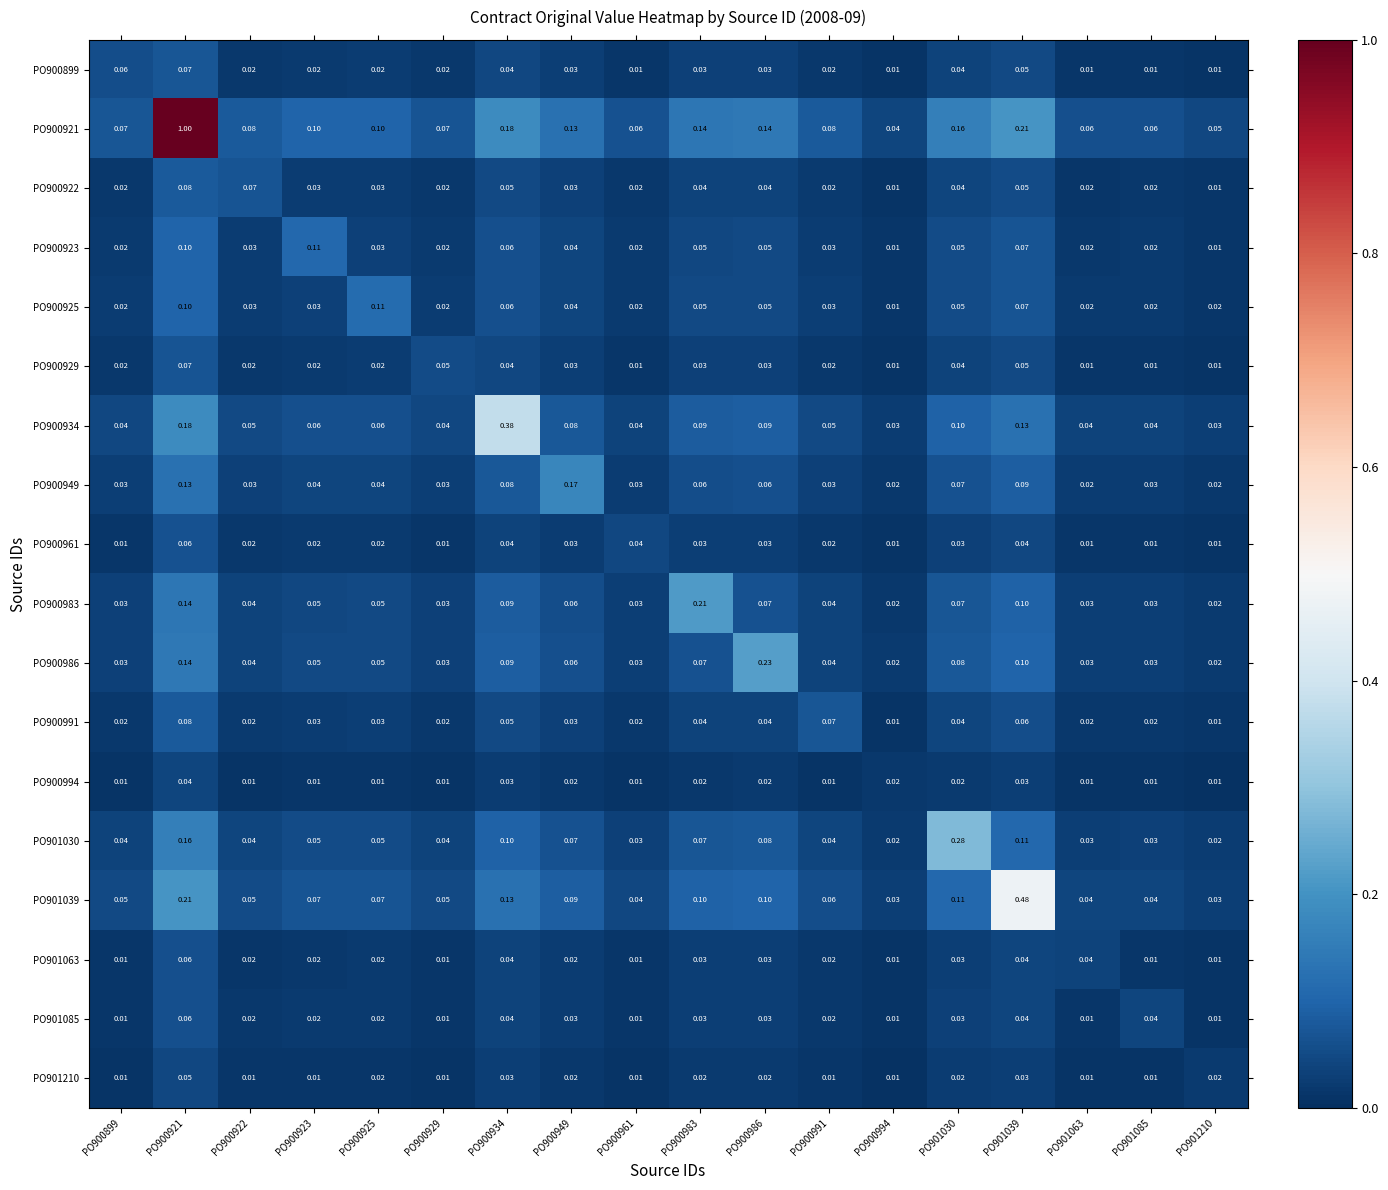

Reading left to right, transcribe all the data shown in this chart.

PO900899: PO900899=0.1	PO900921=0.1	PO900922=0.0	PO900923=0.0	PO900925=0.0	PO900929=0.0	PO900934=0.0	PO900949=0.0	PO900961=0.0	PO900983=0.0	PO900986=0.0	PO900991=0.0	PO900994=0.0	PO901030=0.0	PO901039=0.1	PO901063=0.0	PO901085=0.0	PO901210=0.0
PO900921: PO900899=0.1	PO900921=1.0	PO900922=0.1	PO900923=0.1	PO900925=0.1	PO900929=0.1	PO900934=0.2	PO900949=0.1	PO900961=0.1	PO900983=0.1	PO900986=0.1	PO900991=0.1	PO900994=0.0	PO901030=0.2	PO901039=0.2	PO901063=0.1	PO901085=0.1	PO901210=0.1
PO900922: PO900899=0.0	PO900921=0.1	PO900922=0.1	PO900923=0.0	PO900925=0.0	PO900929=0.0	PO900934=0.1	PO900949=0.0	PO900961=0.0	PO900983=0.0	PO900986=0.0	PO900991=0.0	PO900994=0.0	PO901030=0.0	PO901039=0.1	PO901063=0.0	PO901085=0.0	PO901210=0.0
PO900923: PO900899=0.0	PO900921=0.1	PO900922=0.0	PO900923=0.1	PO900925=0.0	PO900929=0.0	PO900934=0.1	PO900949=0.0	PO900961=0.0	PO900983=0.1	PO900986=0.1	PO900991=0.0	PO900994=0.0	PO901030=0.1	PO901039=0.1	PO901063=0.0	PO901085=0.0	PO901210=0.0
PO900925: PO900899=0.0	PO900921=0.1	PO900922=0.0	PO900923=0.0	PO900925=0.1	PO900929=0.0	PO900934=0.1	PO900949=0.0	PO900961=0.0	PO900983=0.1	PO900986=0.1	PO900991=0.0	PO900994=0.0	PO901030=0.1	PO901039=0.1	PO901063=0.0	PO901085=0.0	PO901210=0.0
PO900929: PO900899=0.0	PO900921=0.1	PO900922=0.0	PO900923=0.0	PO900925=0.0	PO900929=0.1	PO900934=0.0	PO900949=0.0	PO900961=0.0	PO900983=0.0	PO900986=0.0	PO900991=0.0	PO900994=0.0	PO901030=0.0	PO901039=0.1	PO901063=0.0	PO901085=0.0	PO901210=0.0
PO900934: PO900899=0.0	PO900921=0.2	PO900922=0.1	PO900923=0.1	PO900925=0.1	PO900929=0.0	PO900934=0.4	PO900949=0.1	PO900961=0.0	PO900983=0.1	PO900986=0.1	PO900991=0.1	PO900994=0.0	PO901030=0.1	PO901039=0.1	PO901063=0.0	PO901085=0.0	PO901210=0.0
PO900949: PO900899=0.0	PO900921=0.1	PO900922=0.0	PO900923=0.0	PO900925=0.0	PO900929=0.0	PO900934=0.1	PO900949=0.2	PO900961=0.0	PO900983=0.1	PO900986=0.1	PO900991=0.0	PO900994=0.0	PO901030=0.1	PO901039=0.1	PO901063=0.0	PO901085=0.0	PO901210=0.0
PO900961: PO900899=0.0	PO900921=0.1	PO900922=0.0	PO900923=0.0	PO900925=0.0	PO900929=0.0	PO900934=0.0	PO900949=0.0	PO900961=0.0	PO900983=0.0	PO900986=0.0	PO900991=0.0	PO900994=0.0	PO901030=0.0	PO901039=0.0	PO901063=0.0	PO901085=0.0	PO901210=0.0
PO900983: PO900899=0.0	PO900921=0.1	PO900922=0.0	PO900923=0.1	PO900925=0.1	PO900929=0.0	PO900934=0.1	PO900949=0.1	PO900961=0.0	PO900983=0.2	PO900986=0.1	PO900991=0.0	PO900994=0.0	PO901030=0.1	PO901039=0.1	PO901063=0.0	PO901085=0.0	PO901210=0.0
PO900986: PO900899=0.0	PO900921=0.1	PO900922=0.0	PO900923=0.1	PO900925=0.1	PO900929=0.0	PO900934=0.1	PO900949=0.1	PO900961=0.0	PO900983=0.1	PO900986=0.2	PO900991=0.0	PO900994=0.0	PO901030=0.1	PO901039=0.1	PO901063=0.0	PO901085=0.0	PO901210=0.0
PO900991: PO900899=0.0	PO900921=0.1	PO900922=0.0	PO900923=0.0	PO900925=0.0	PO900929=0.0	PO900934=0.1	PO900949=0.0	PO900961=0.0	PO900983=0.0	PO900986=0.0	PO900991=0.1	PO900994=0.0	PO901030=0.0	PO901039=0.1	PO901063=0.0	PO901085=0.0	PO901210=0.0
PO900994: PO900899=0.0	PO900921=0.0	PO900922=0.0	PO900923=0.0	PO900925=0.0	PO900929=0.0	PO900934=0.0	PO900949=0.0	PO900961=0.0	PO900983=0.0	PO900986=0.0	PO900991=0.0	PO900994=0.0	PO901030=0.0	PO901039=0.0	PO901063=0.0	PO901085=0.0	PO901210=0.0
PO901030: PO900899=0.0	PO900921=0.2	PO900922=0.0	PO900923=0.1	PO900925=0.1	PO900929=0.0	PO900934=0.1	PO900949=0.1	PO900961=0.0	PO900983=0.1	PO900986=0.1	PO900991=0.0	PO900994=0.0	PO901030=0.3	PO901039=0.1	PO901063=0.0	PO901085=0.0	PO901210=0.0
PO901039: PO900899=0.1	PO900921=0.2	PO900922=0.1	PO900923=0.1	PO900925=0.1	PO900929=0.1	PO900934=0.1	PO900949=0.1	PO900961=0.0	PO900983=0.1	PO900986=0.1	PO900991=0.1	PO900994=0.0	PO901030=0.1	PO901039=0.5	PO901063=0.0	PO901085=0.0	PO901210=0.0
PO901063: PO900899=0.0	PO900921=0.1	PO900922=0.0	PO900923=0.0	PO900925=0.0	PO900929=0.0	PO900934=0.0	PO900949=0.0	PO900961=0.0	PO900983=0.0	PO900986=0.0	PO900991=0.0	PO900994=0.0	PO901030=0.0	PO901039=0.0	PO901063=0.0	PO901085=0.0	PO901210=0.0
PO901085: PO900899=0.0	PO900921=0.1	PO900922=0.0	PO900923=0.0	PO900925=0.0	PO900929=0.0	PO900934=0.0	PO900949=0.0	PO900961=0.0	PO900983=0.0	PO900986=0.0	PO900991=0.0	PO900994=0.0	PO901030=0.0	PO901039=0.0	PO901063=0.0	PO901085=0.0	PO901210=0.0
PO901210: PO900899=0.0	PO900921=0.1	PO900922=0.0	PO900923=0.0	PO900925=0.0	PO900929=0.0	PO900934=0.0	PO900949=0.0	PO900961=0.0	PO900983=0.0	PO900986=0.0	PO900991=0.0	PO900994=0.0	PO901030=0.0	PO901039=0.0	PO901063=0.0	PO901085=0.0	PO901210=0.0